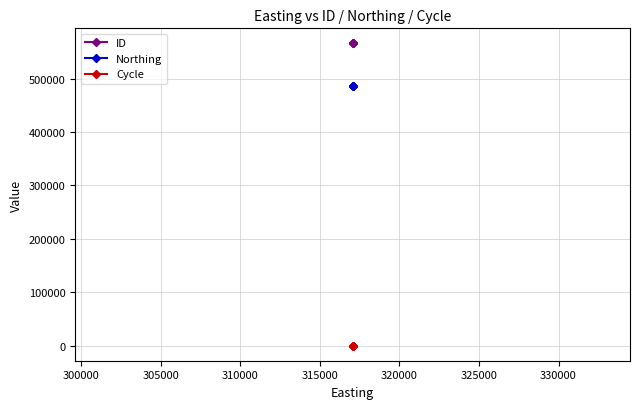

Is the value of Cycle at 300000 greater than the value of Northing at 300000?

No